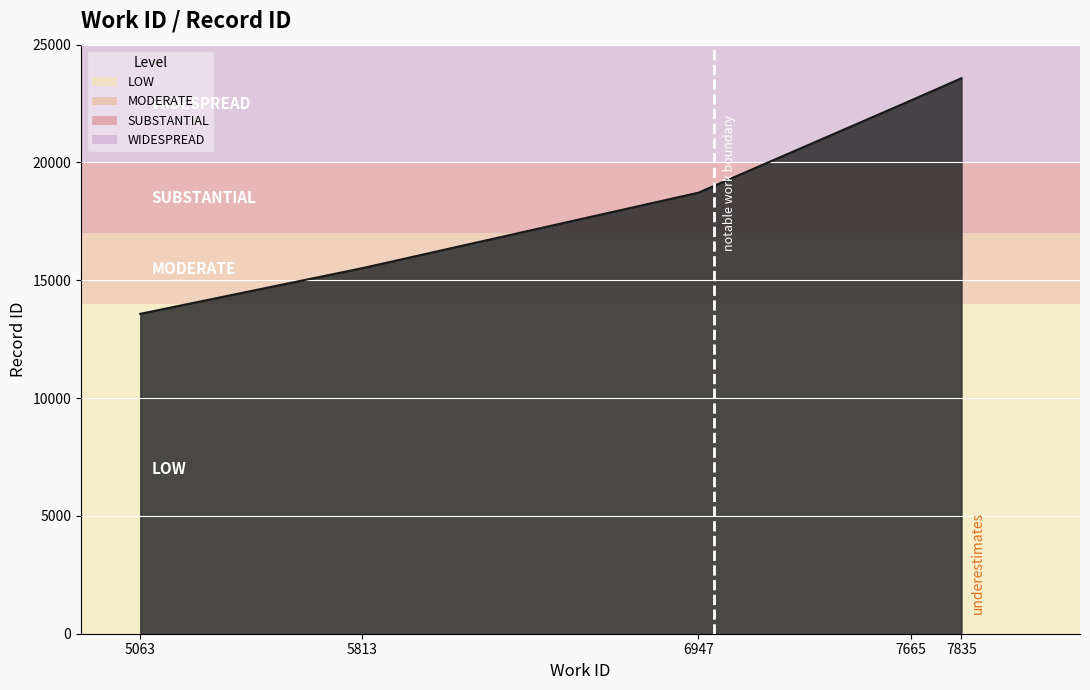

What is the sum of the values at 5813 and 7665?

38152